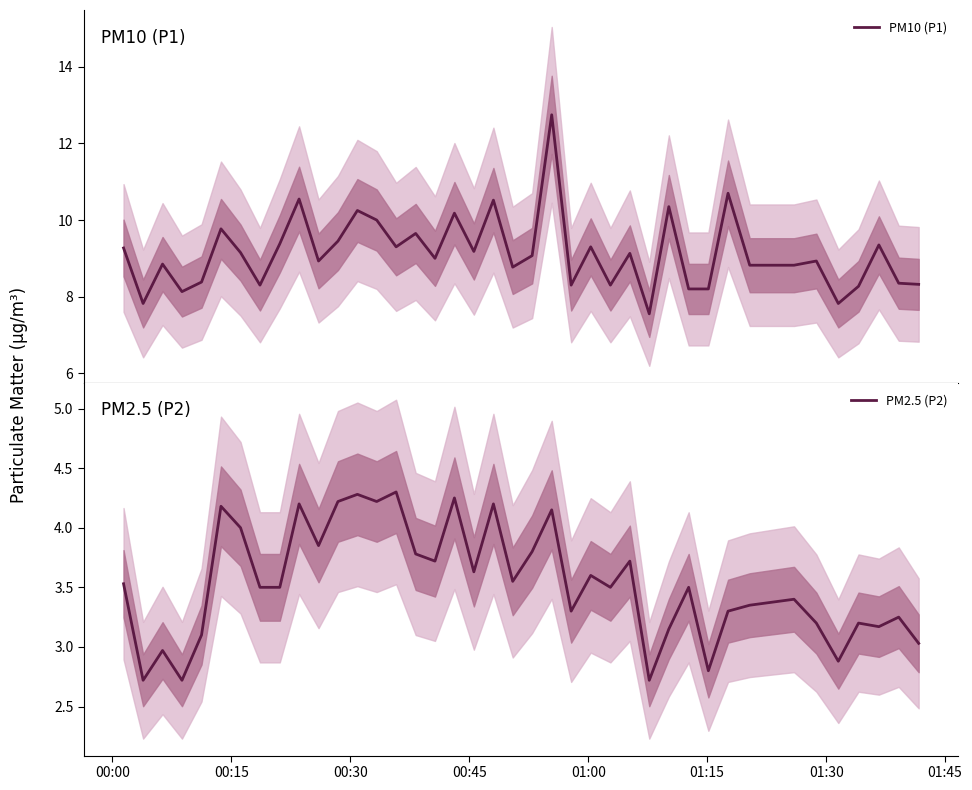

At how many categories does at least one series exceed 9?

20